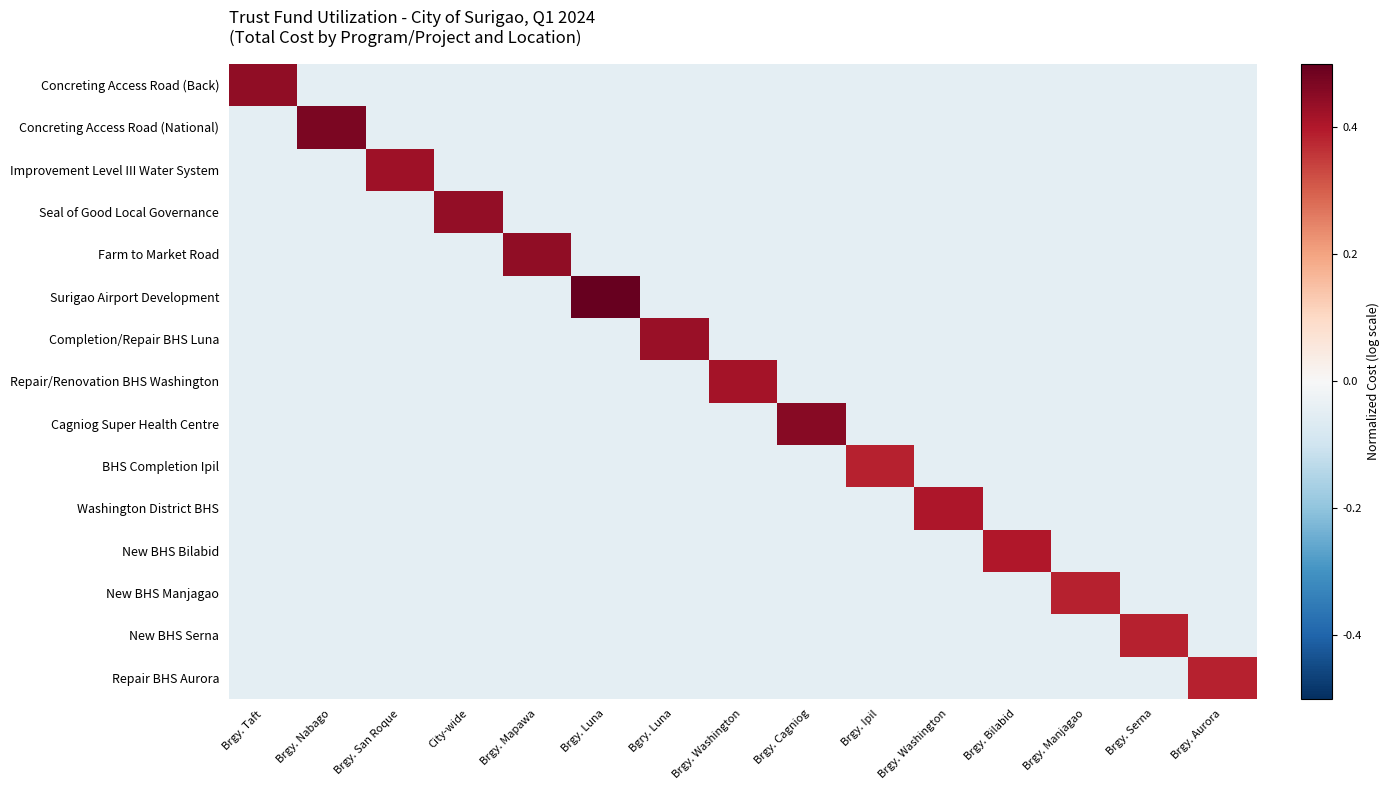

Which label corresponds to the largest value in the chart?

Brgy. Luna